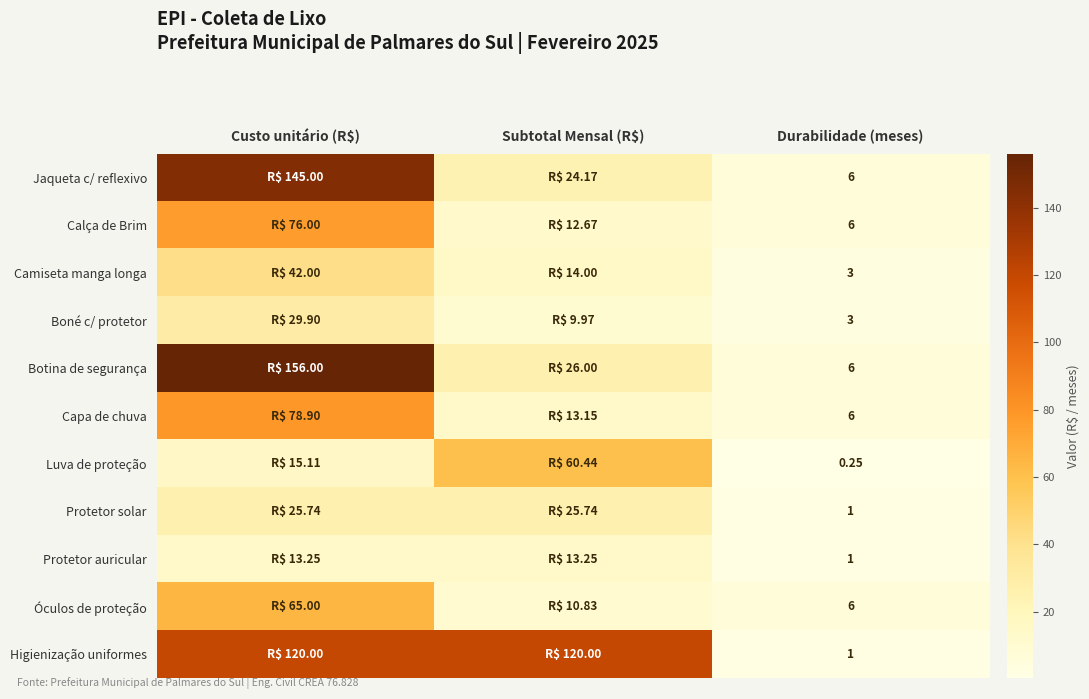

True or false: Higienização uniformes has a value of 120.0 at Subtotal Mensal (R$).

True